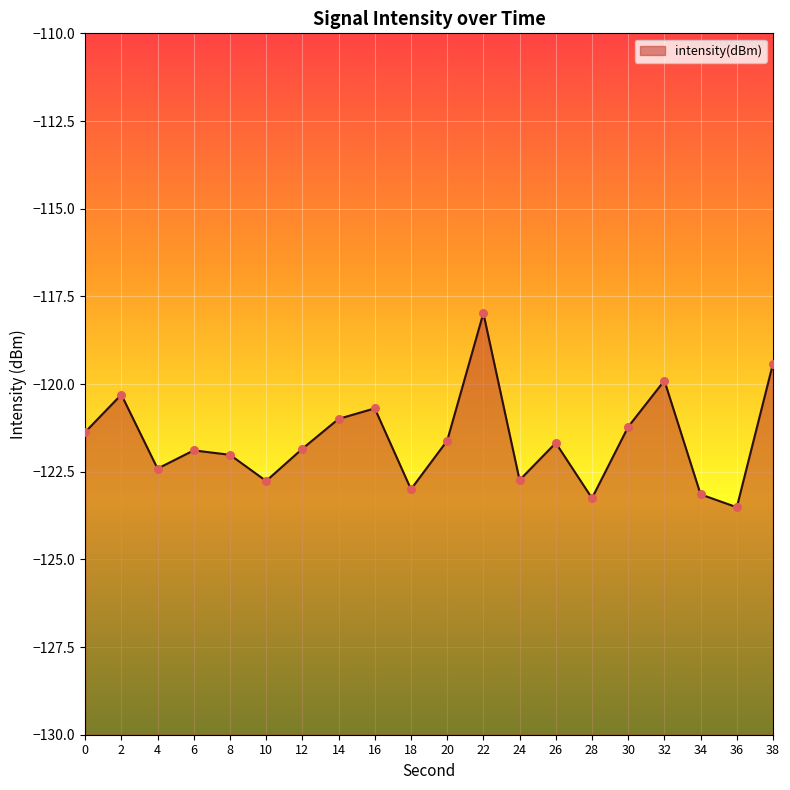

What is the change in value from 12 to 20?

+0.2